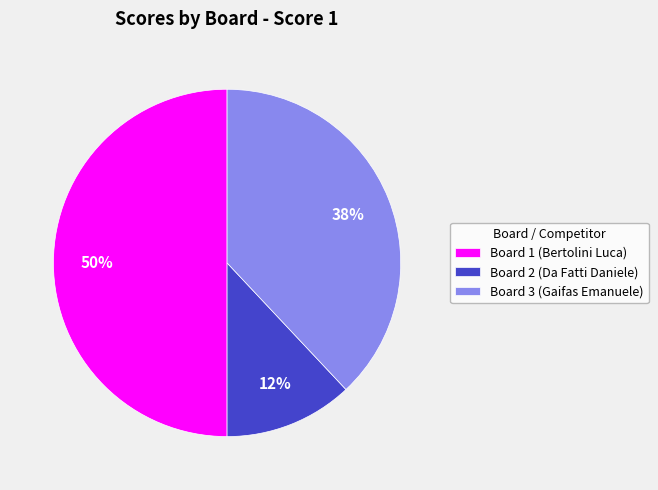

Is Board 2 (Da Fatti Daniele) the majority of the pie?

No